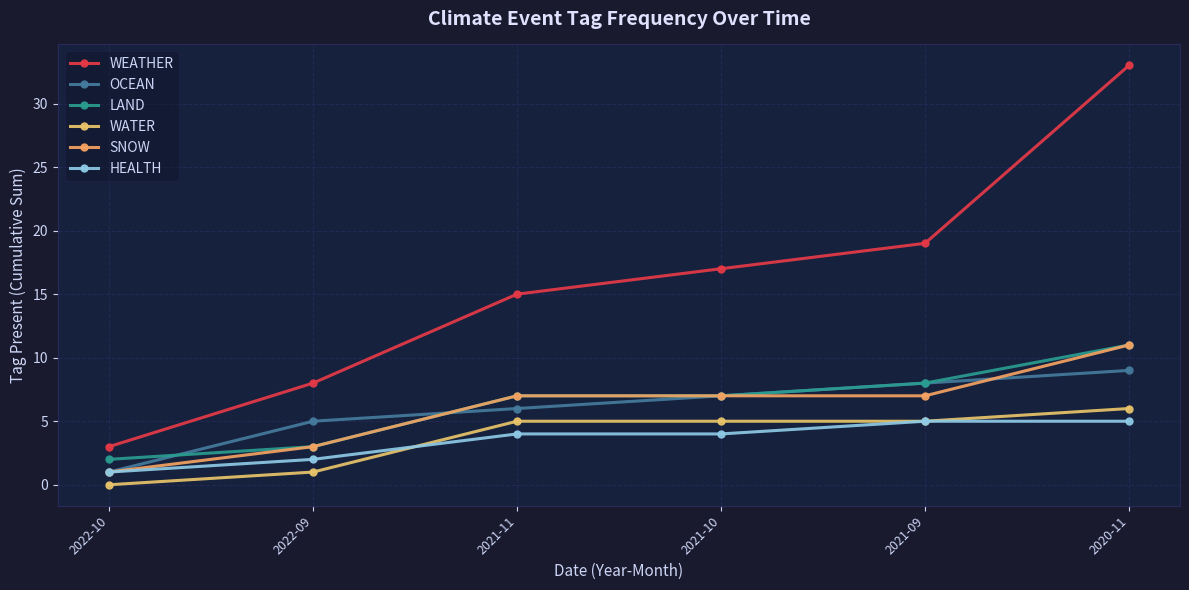

What is the difference between the SNOW values at 2022-09 and 2021-09?

4